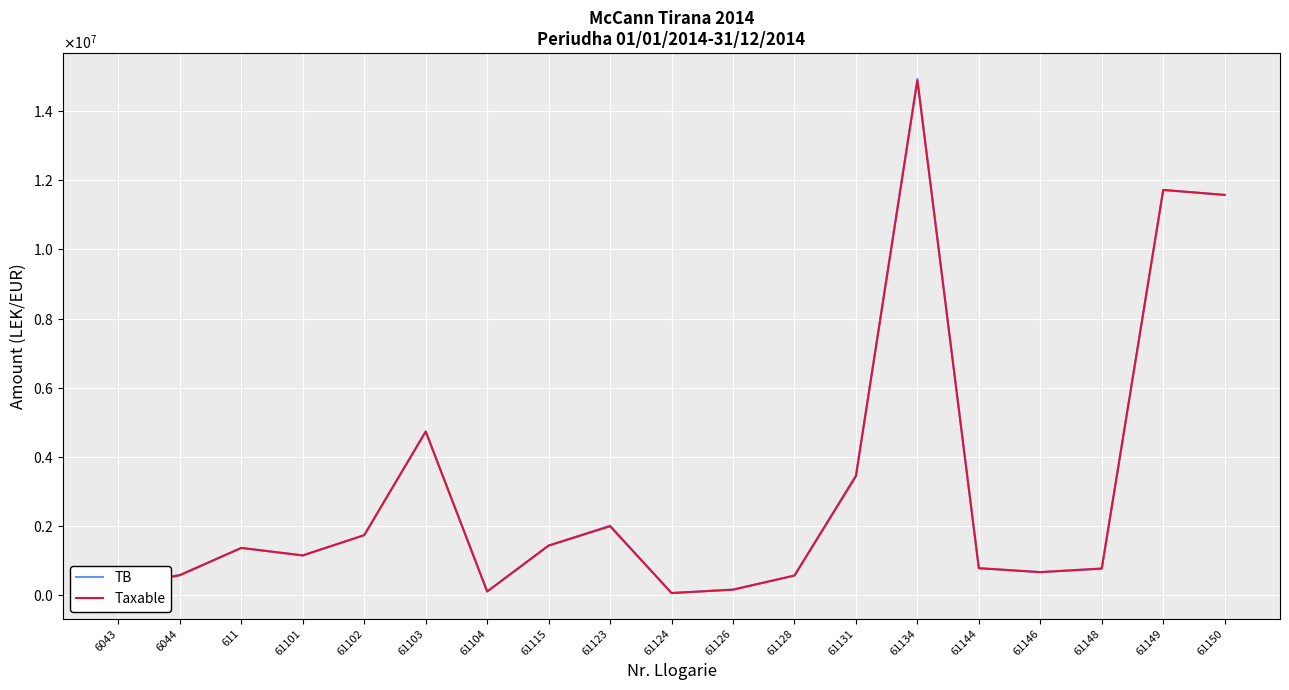

What is the highest value of the Taxable series?

14887859.8